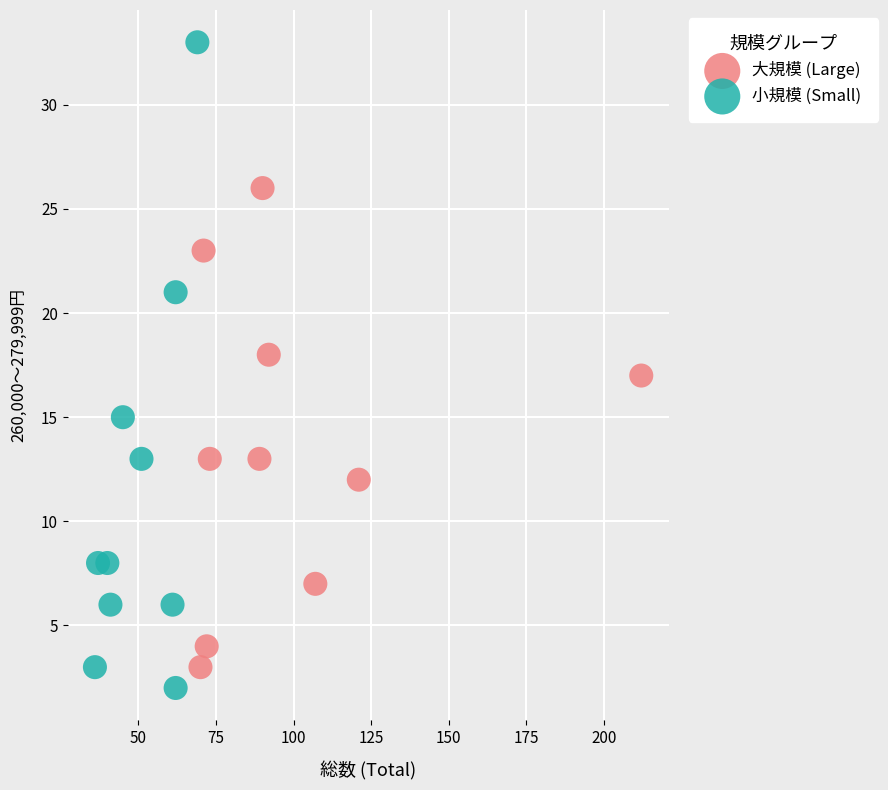

Which series has the widest spread of Y values?

小規模 (Small)